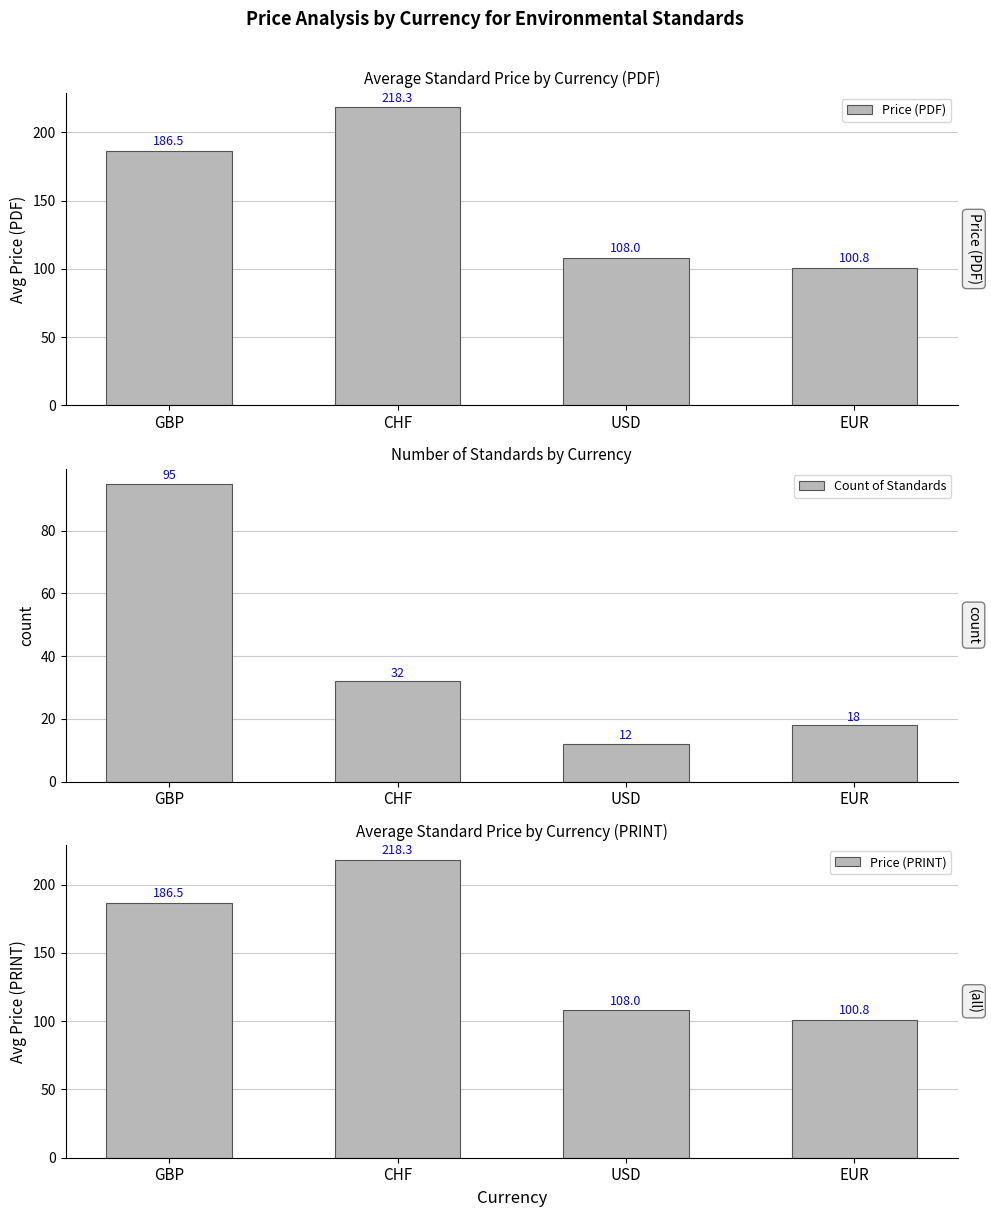

How many distinct data groups are displayed?

3